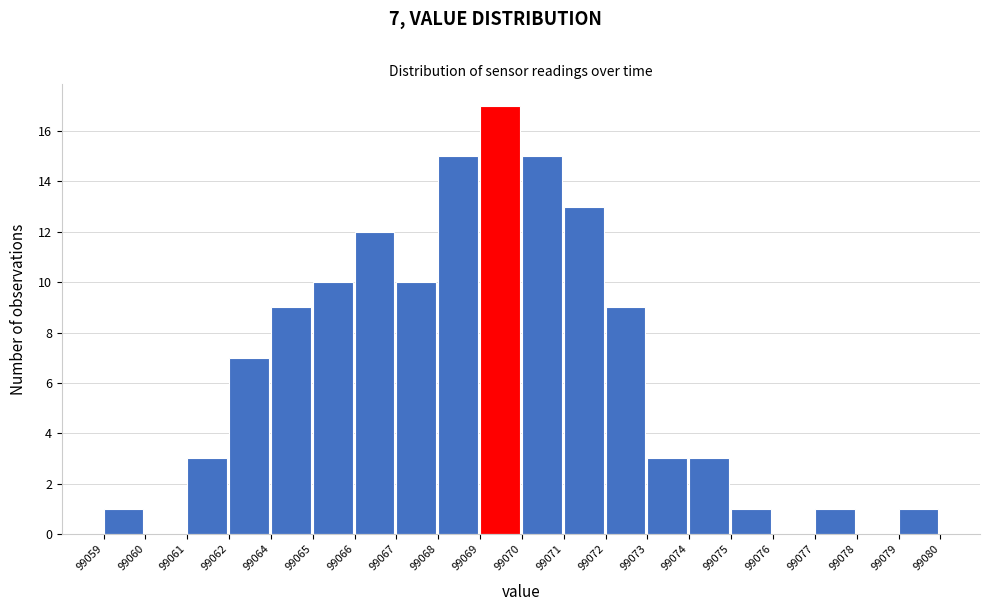

Reading right to left, extract all data points from this chart.

99079=1	99078=0	99077=1	99076=0	99075=1	99074=3	99073=3	99072=9	99071=13	99070=15	99069=17	99068=15	99067=10	99066=12	99065=10	99064=9	99062=7	99061=3	99060=0	99059=1